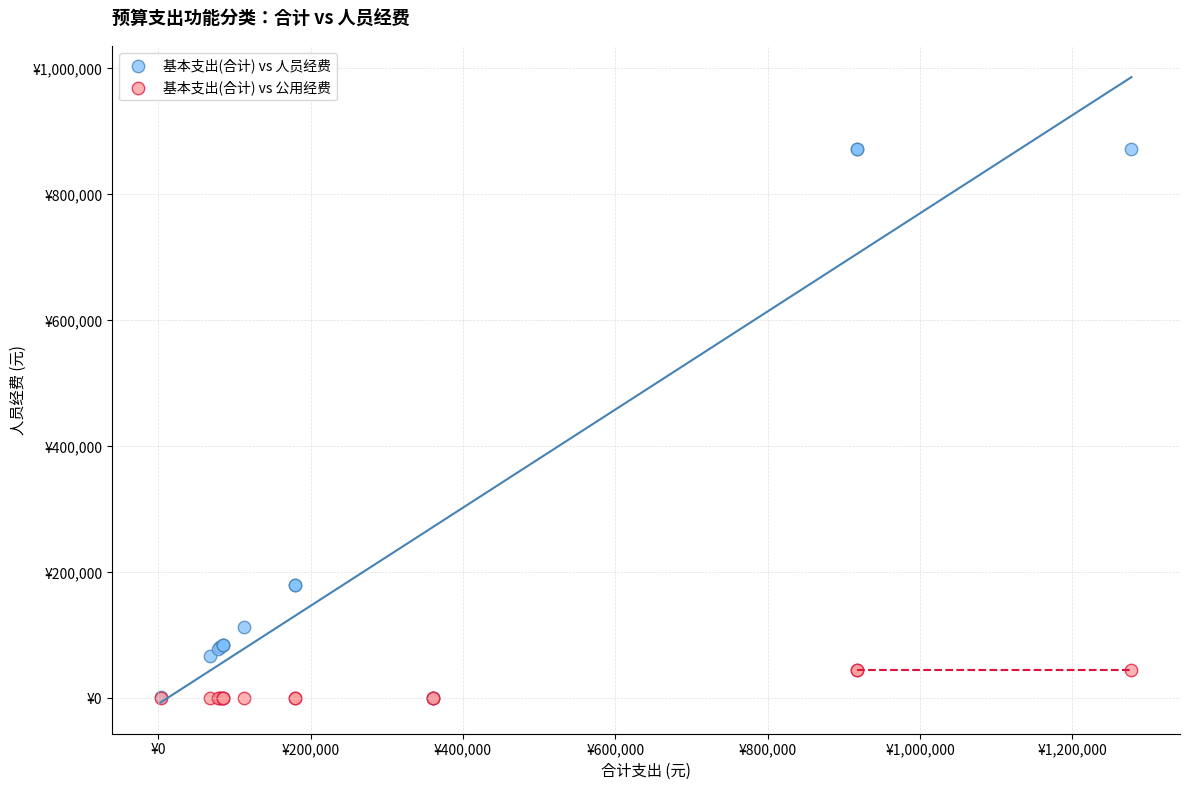

Which series has the widest spread of Y values?

基本支出(合计) vs 人员经费